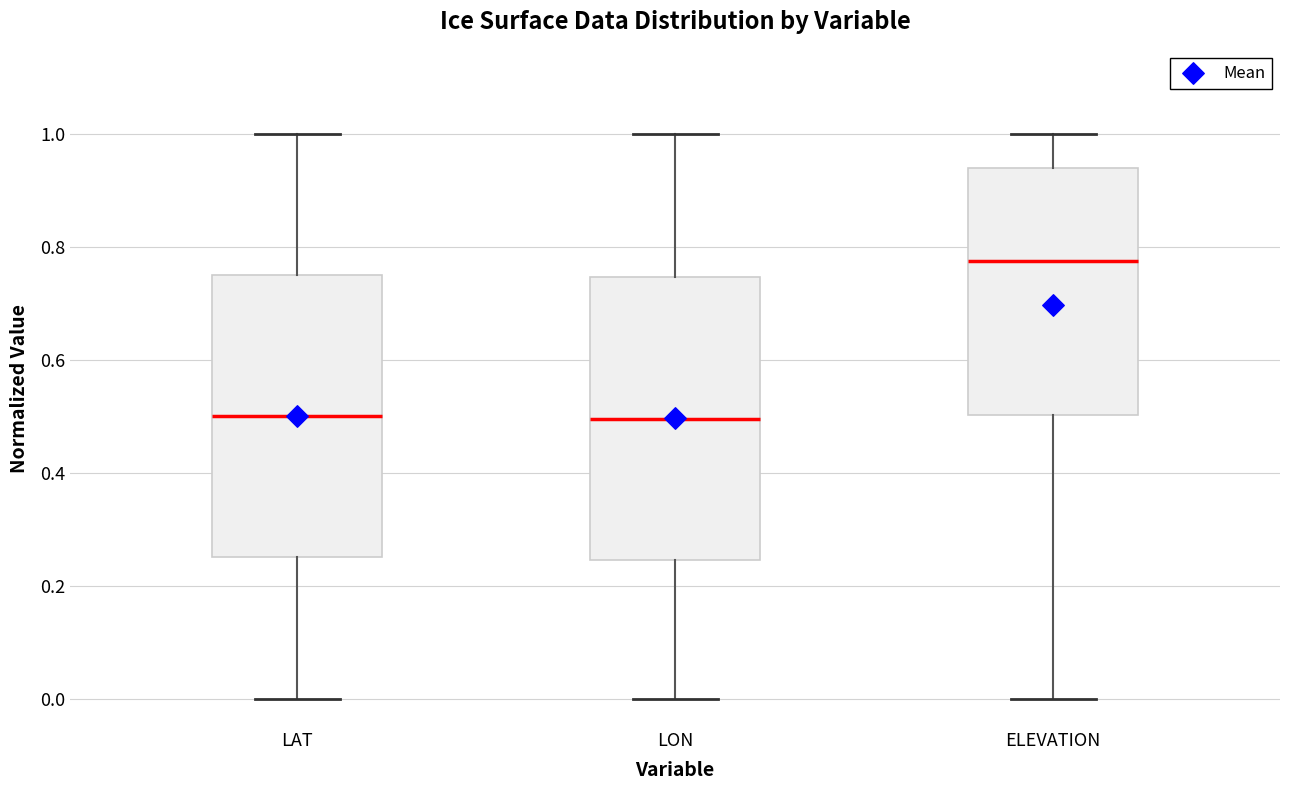

Reading left to right, read every box against the y-axis: the position of its median line, the range the box covers, and the ends of its whiskers. The values are not printed on the chart, so give them approximately, as read against the axis.

LAT: median 0.50, box 0.26 to 0.76, whiskers 0.00 to 1.00
LON: median 0.50, box 0.24 to 0.74, whiskers 0.00 to 1.00
ELEVATION: median 0.78, box 0.50 to 0.94, whiskers 0.00 to 1.00